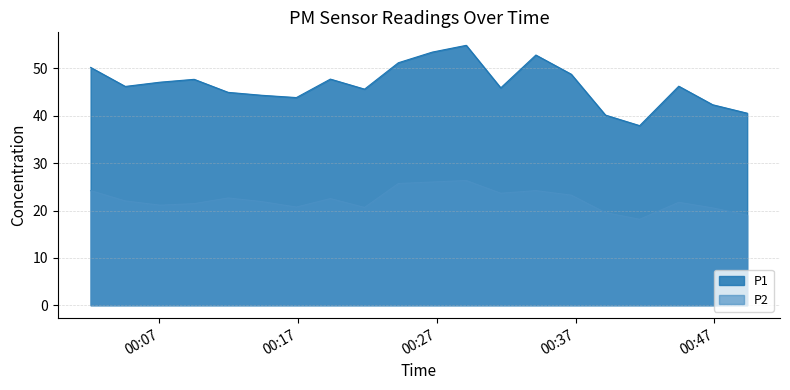

Is the value of P1 at 2022-12-18T00:16:52 greater than the value of P2 at 2022-12-18T00:21:47?

Yes